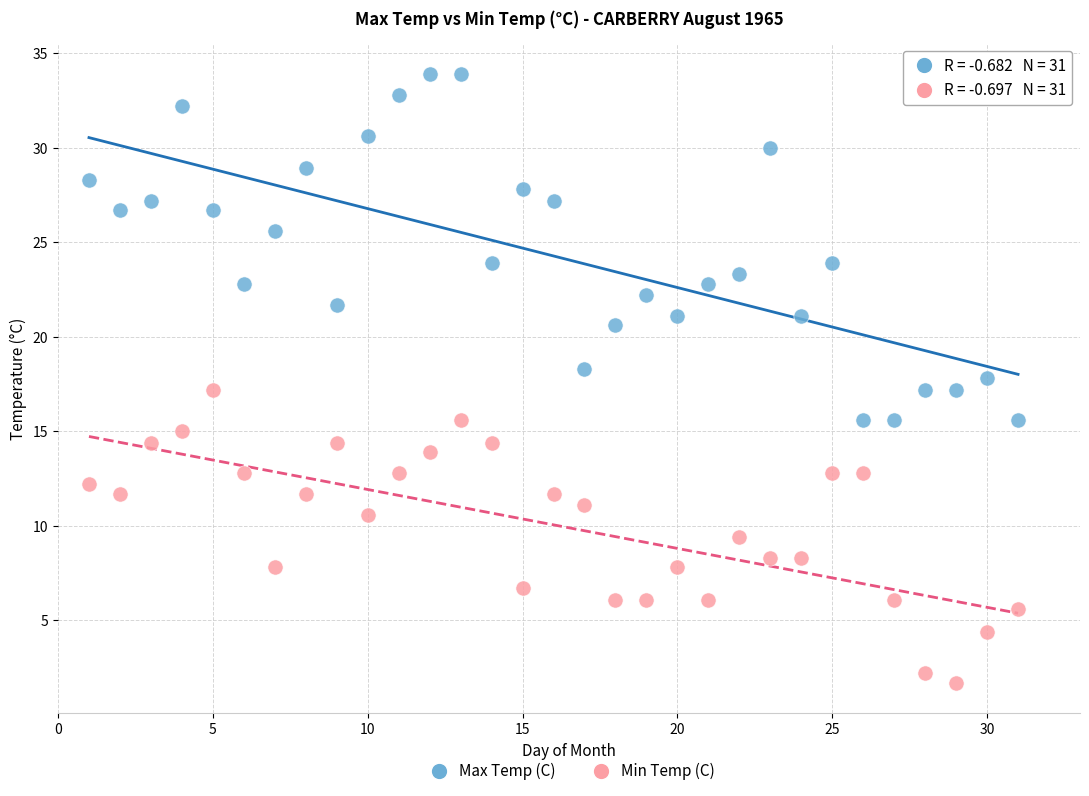

Which series reaches the maximum Y coordinate?

Max Temp (C)